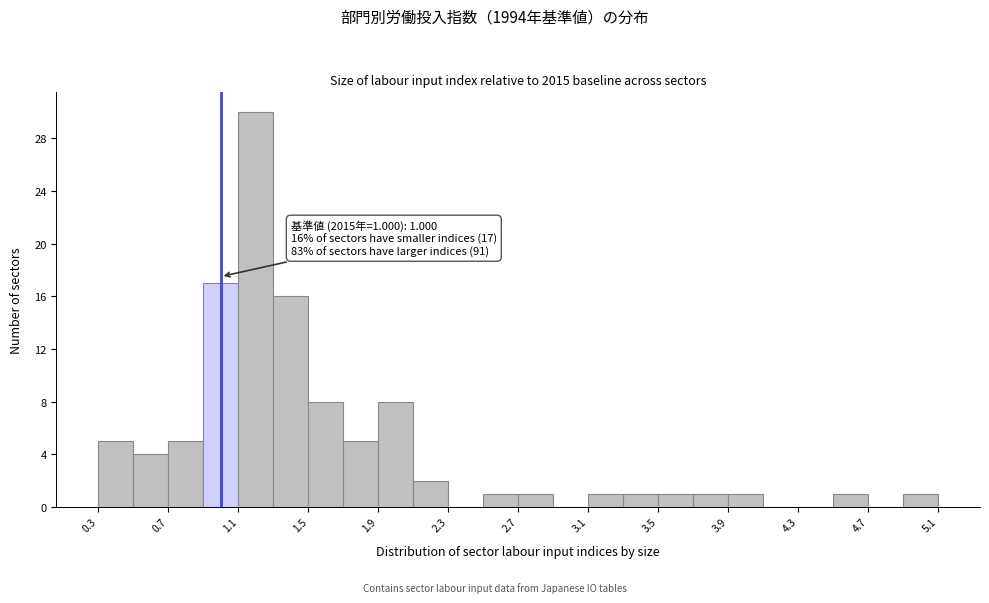

Which range on the x-axis has the tallest bar?

1.1 to 1.3